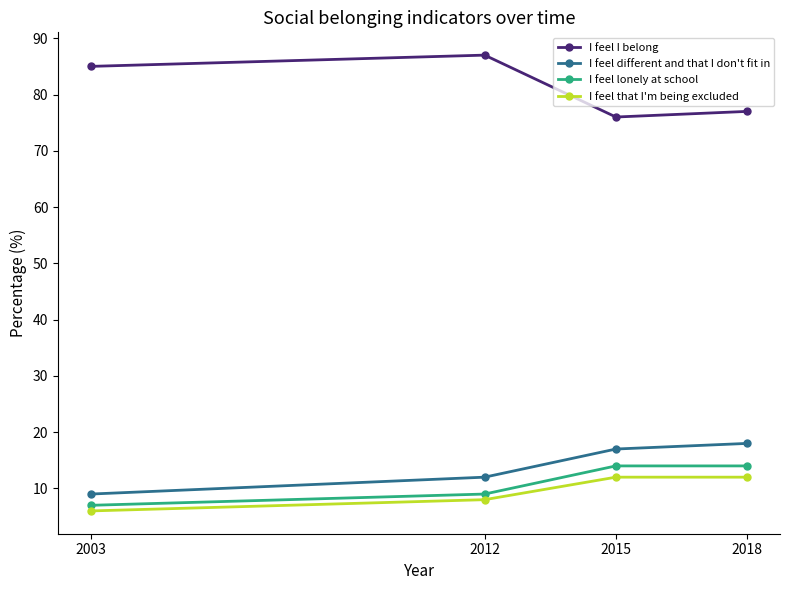

At which label is I feel different and that I don't fit in closest to 13?

2012